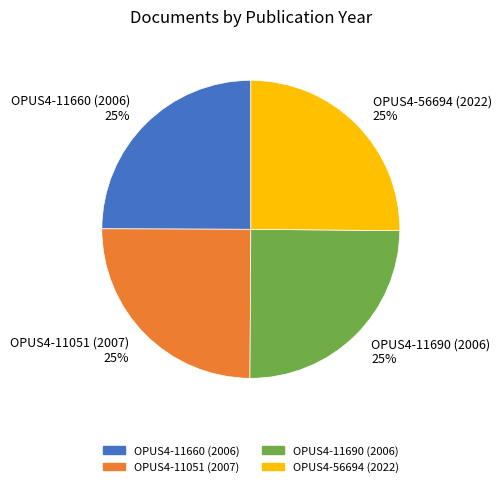

To the nearest percent, what is the average slice percentage?

25%